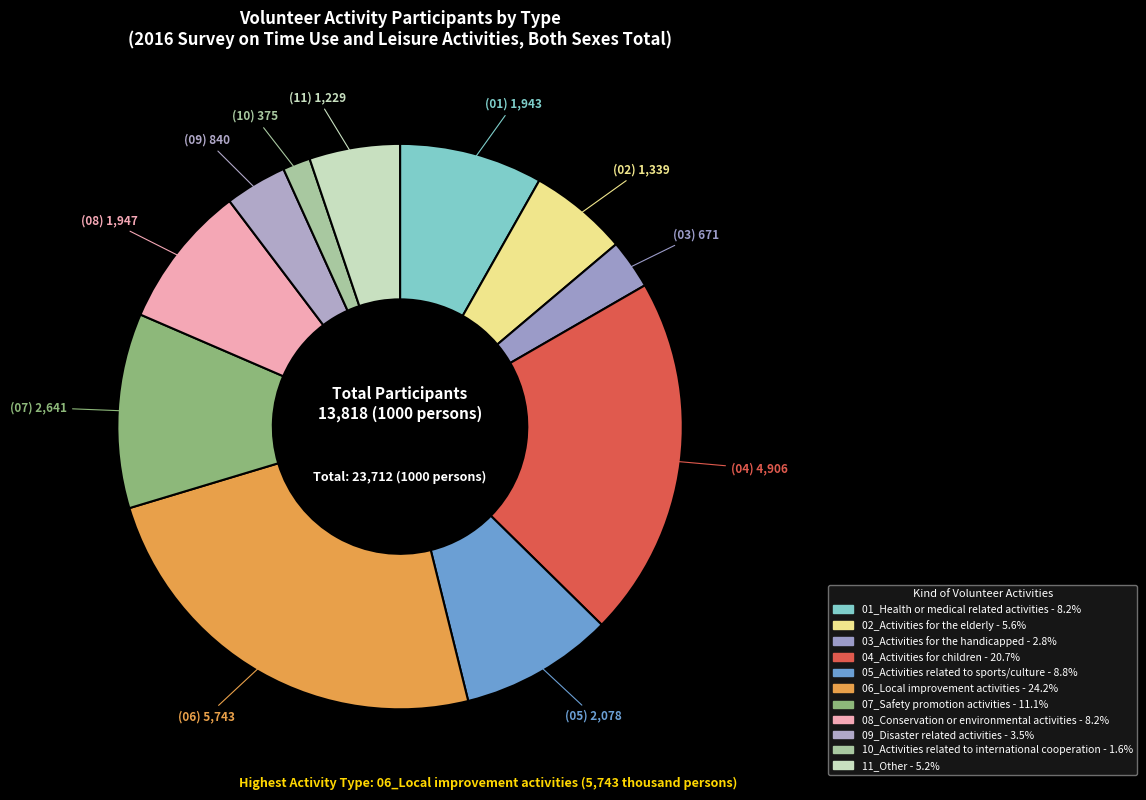

What is the change in value from 05_Activities related to sports/culture to 08_Conservation or environmental activities?

-131